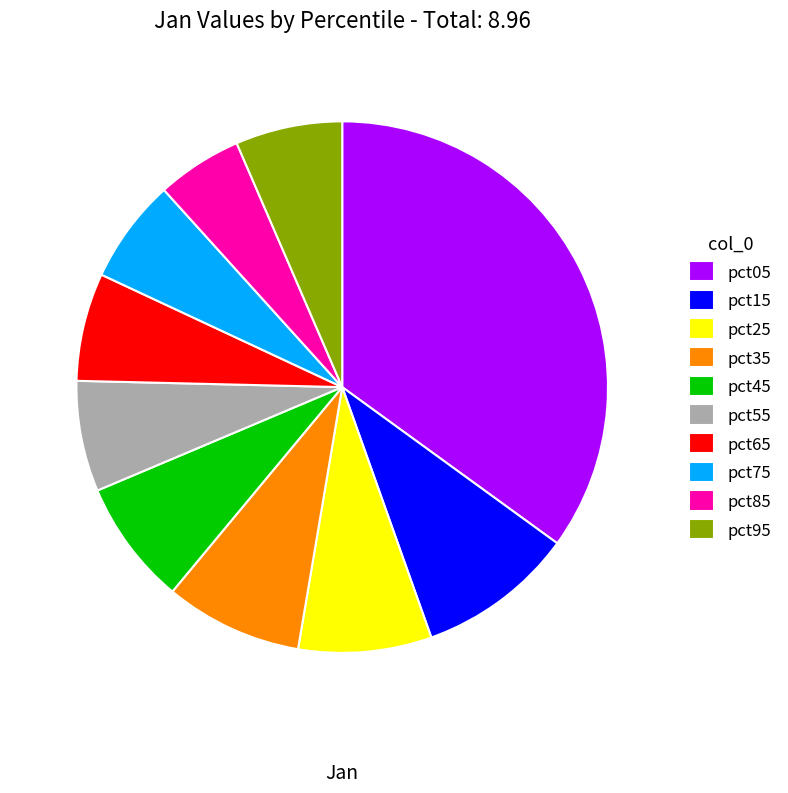

True or false: pct95 accounts for 1% of the total.

False